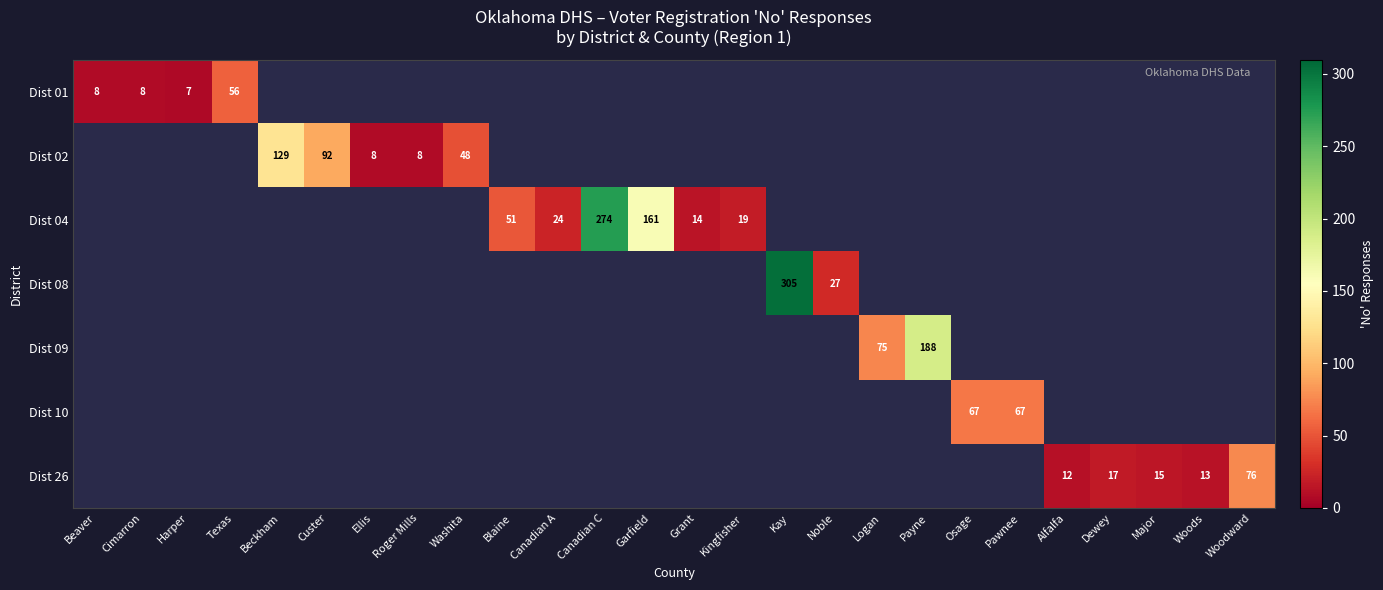

How many data points does each series have?

26